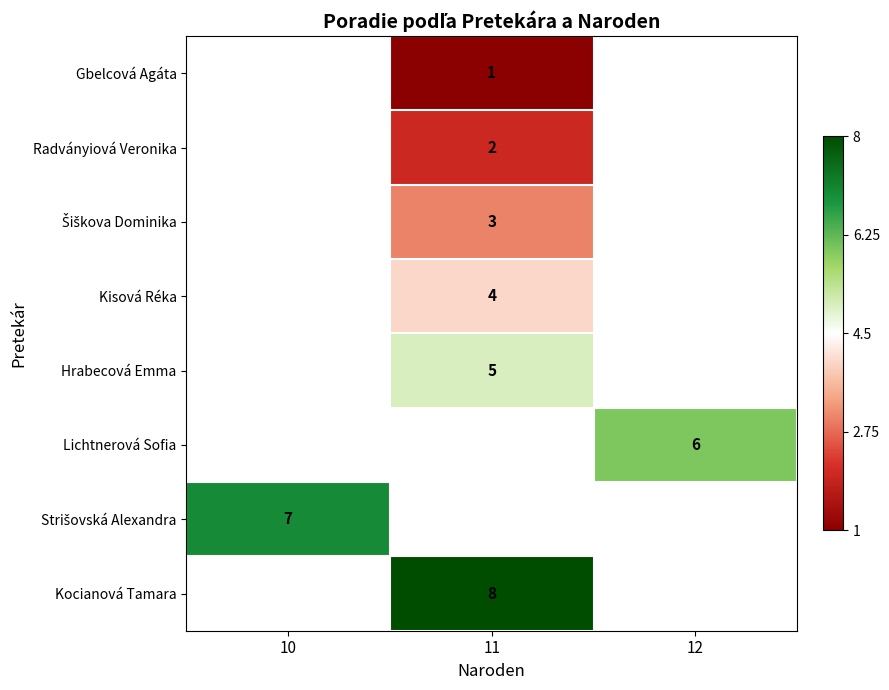

The value of Kocianová Tamara at 11 is 5. True or false?

False